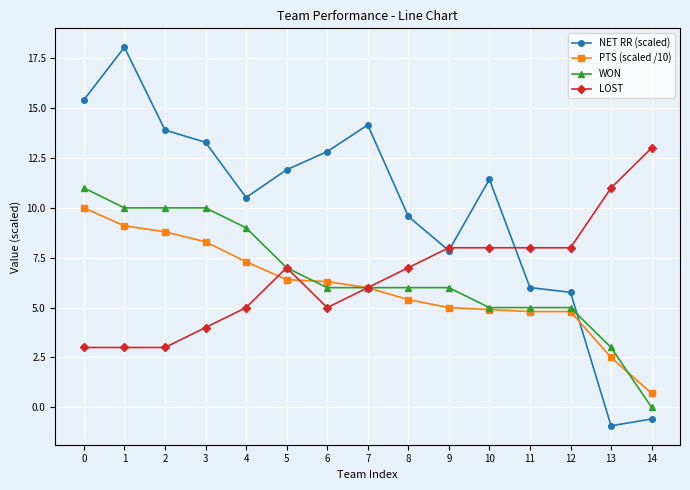

Does the chart have visible grid lines?

Yes